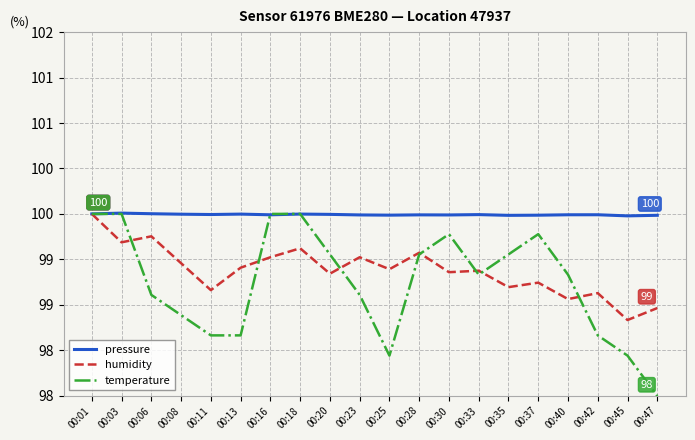

Which series ends up on top after the final intersection of temperature and pressure?

pressure